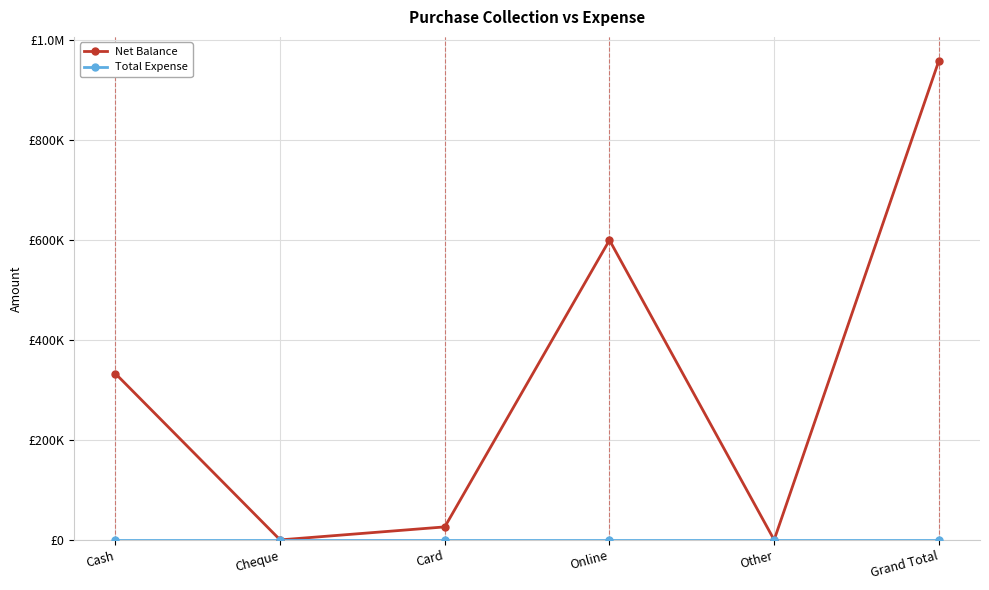

True or false: Total Expense has more than 1 points higher than both neighbors.

False